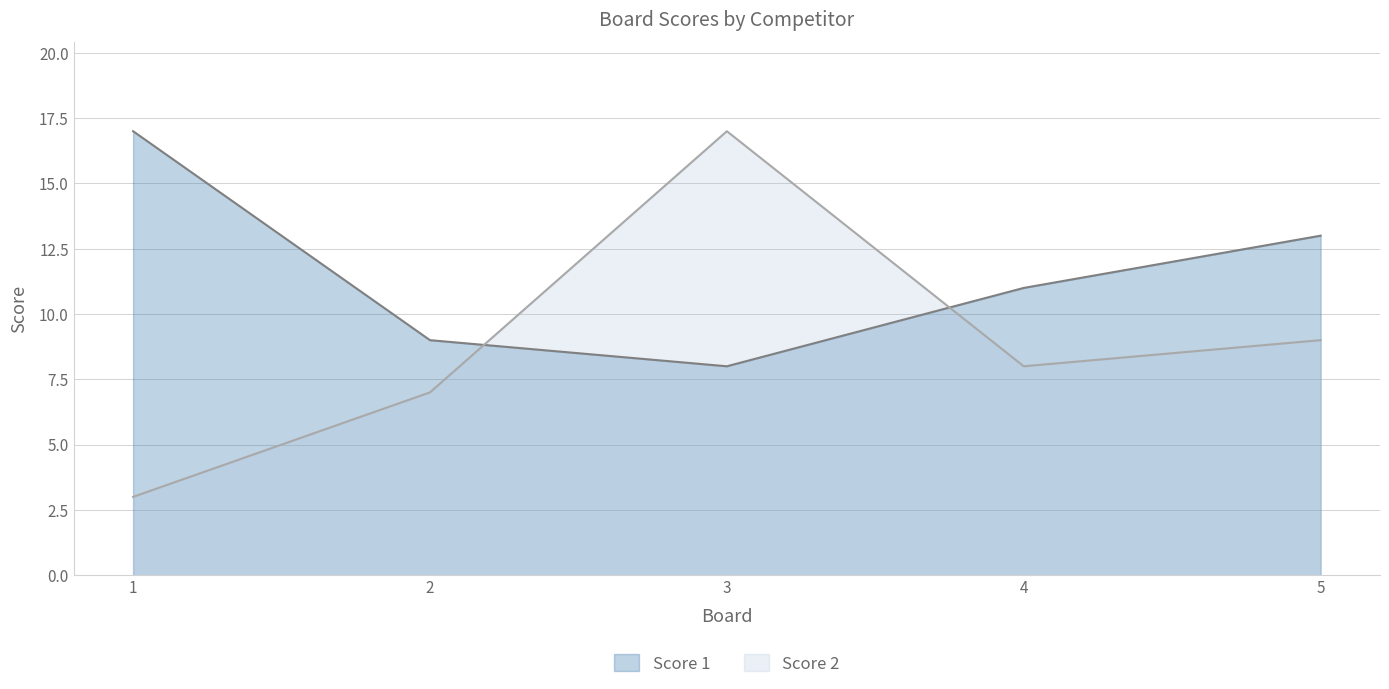

What is the difference between the Score 1 values at 5 and 4?

2